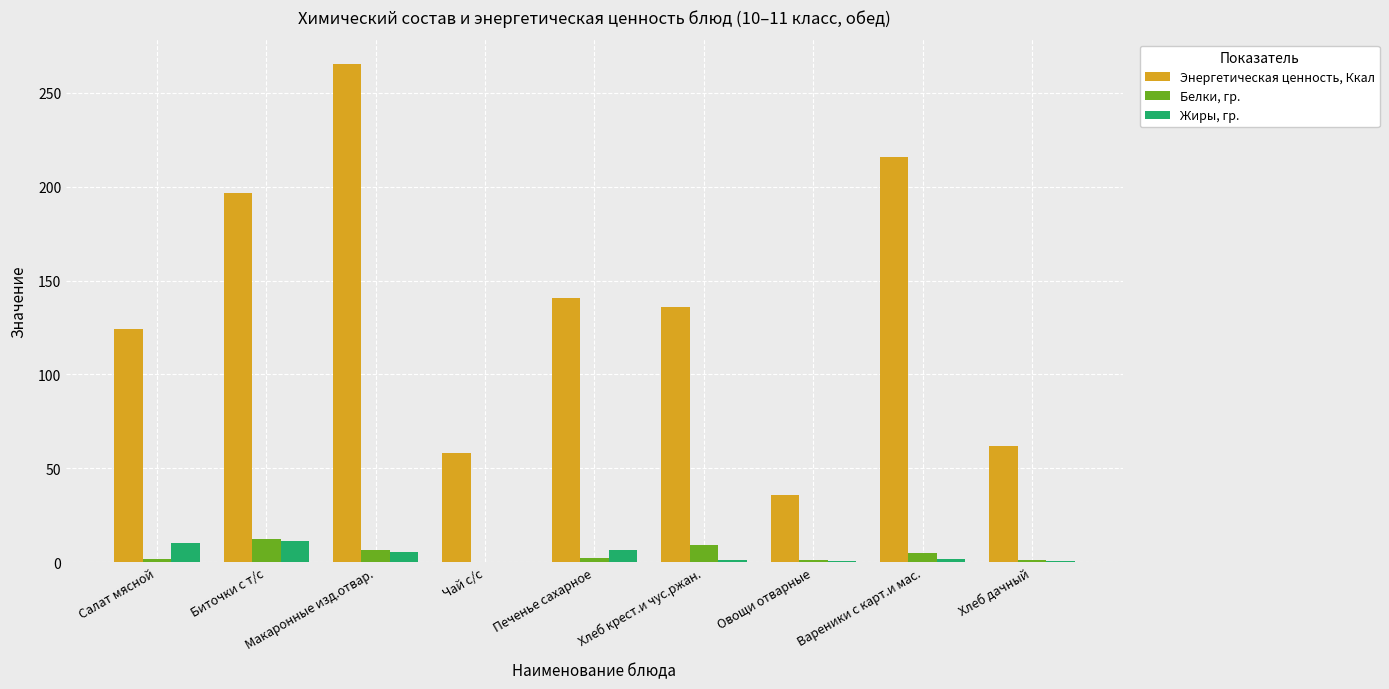

What is the maximum value for Белки, гр.?

12.1